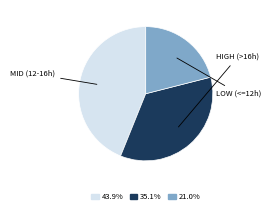

Is there any slice that represents more than half of the pie?

No